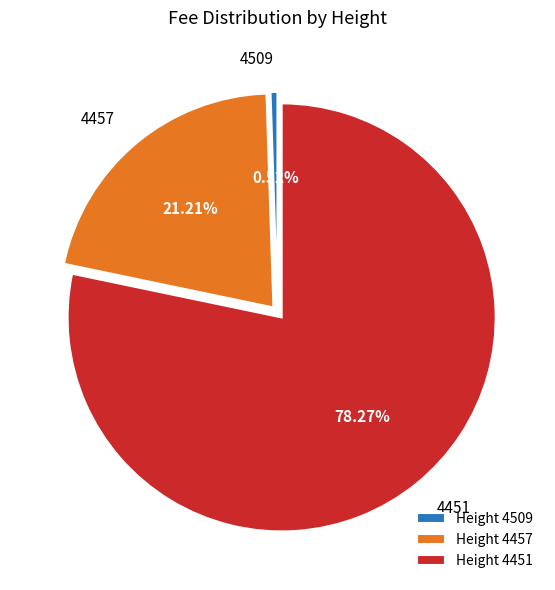

What percentage is NOT represented by 4509?

99.5%